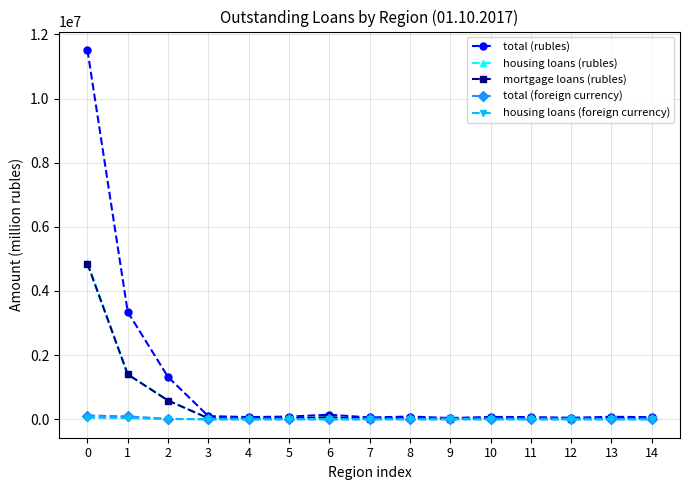

What is the value of the mortgage loans (rubles) point at the 3rd from the left?

583819